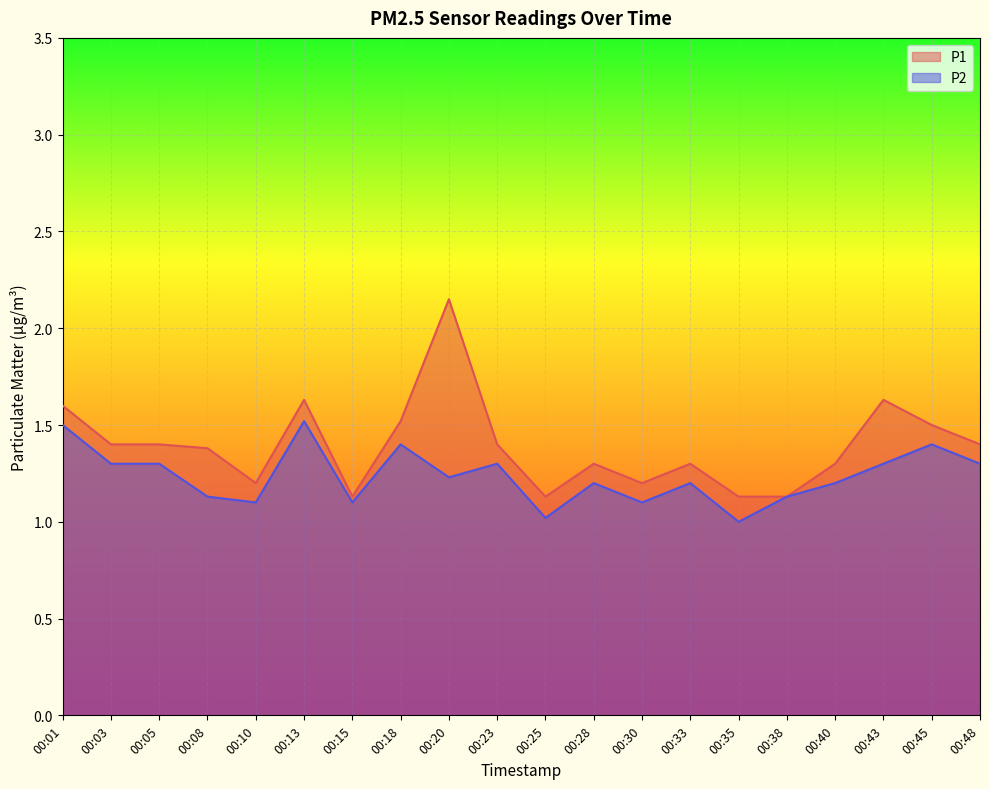

What is the smallest value displayed?

1.0